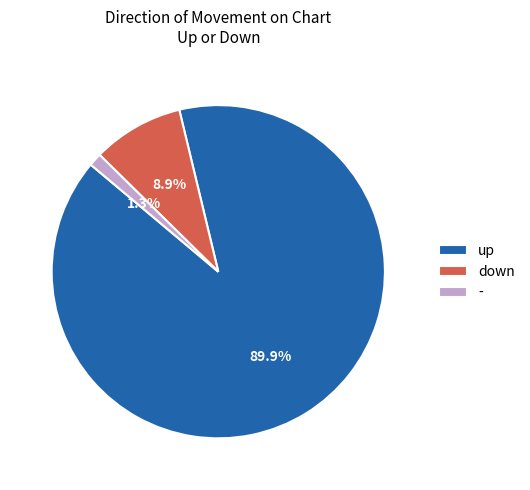

To the nearest percent, what portion does down represent?

9%